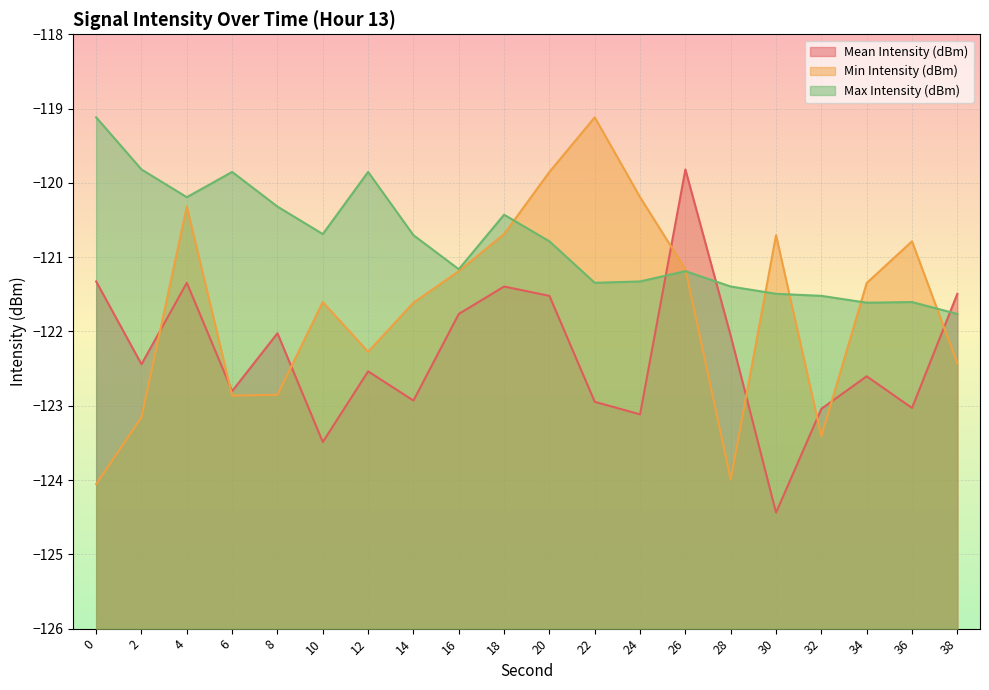

Rank the series by their average value, from lowest to highest.

Mean Intensity (dBm), Min Intensity (dBm), Max Intensity (dBm)